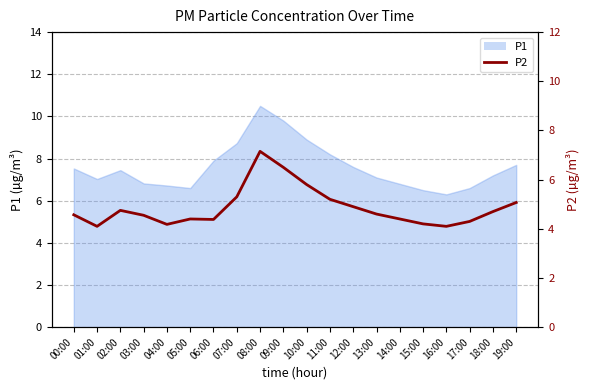

At which category does the chart reach its minimum across all series?

01:00